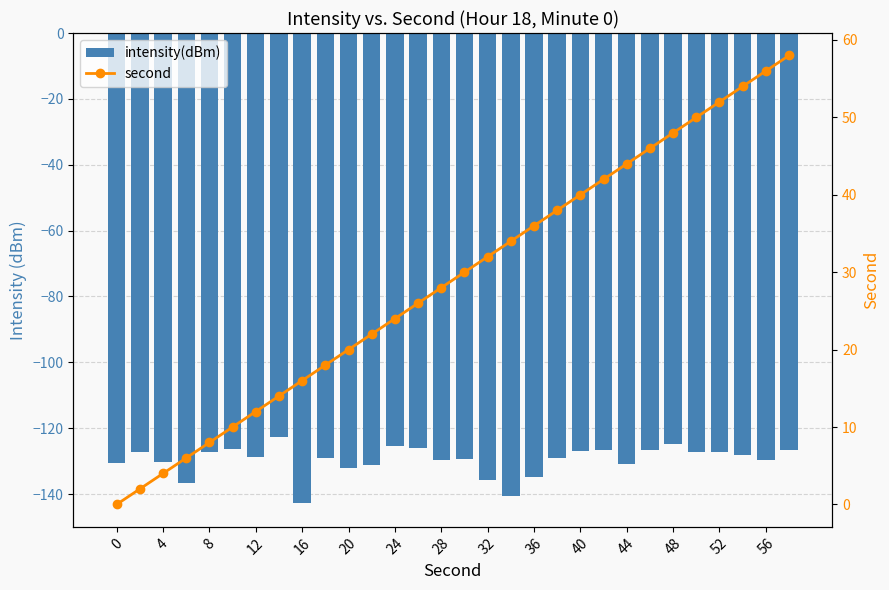

Rank the series by their maximum value, from lowest to highest.

intensity(dBm), second